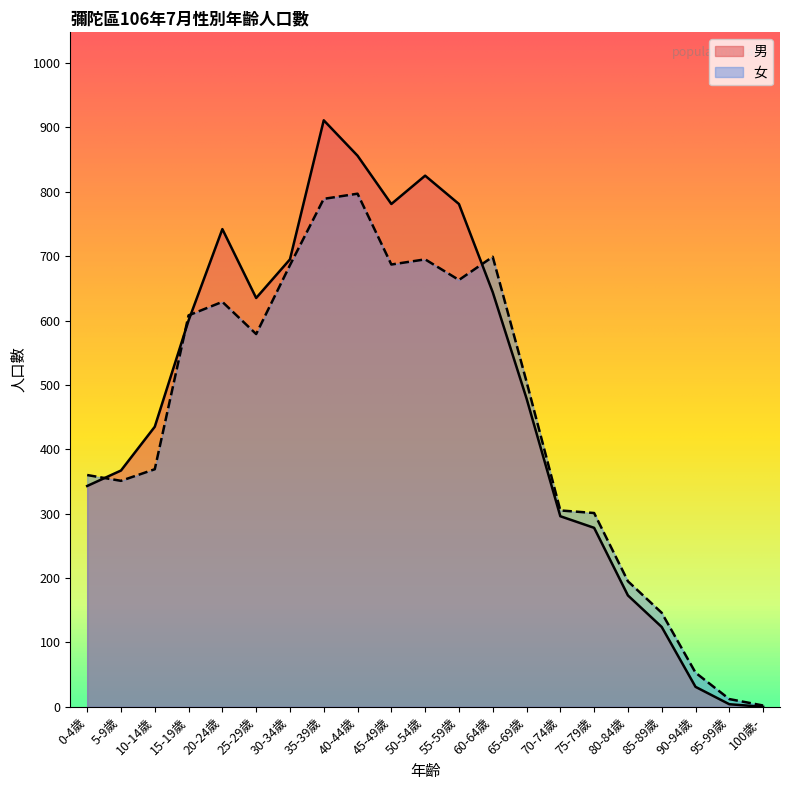

Is it true that 男 equals 0 at 100歲-?

True